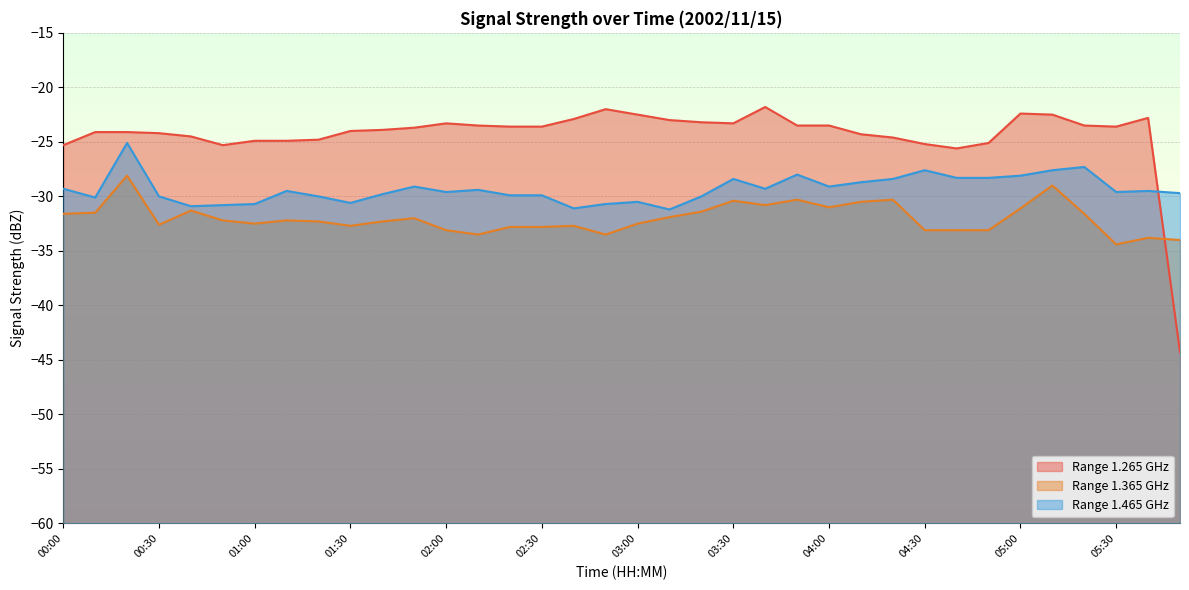

True or false: 1.365 and 1.465 intersect in this chart.

False